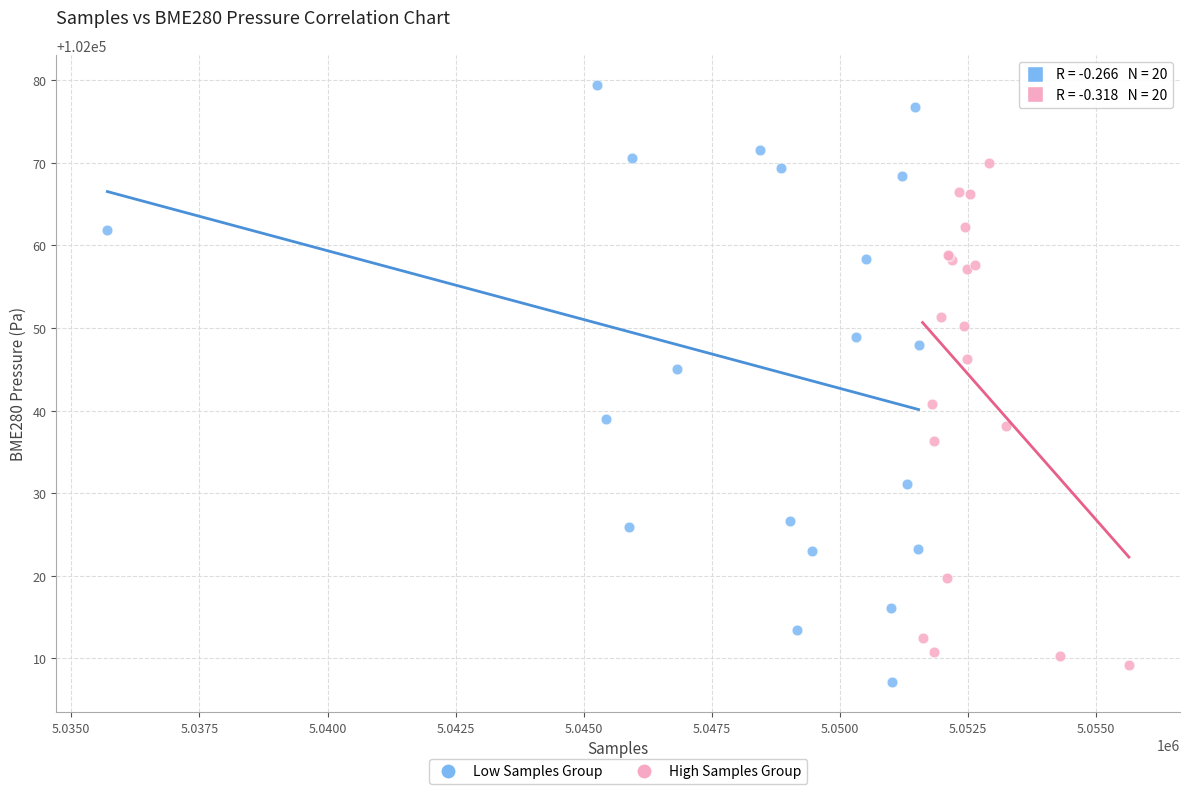

Which series has the largest Y range (max minus min)?

Low Samples Group